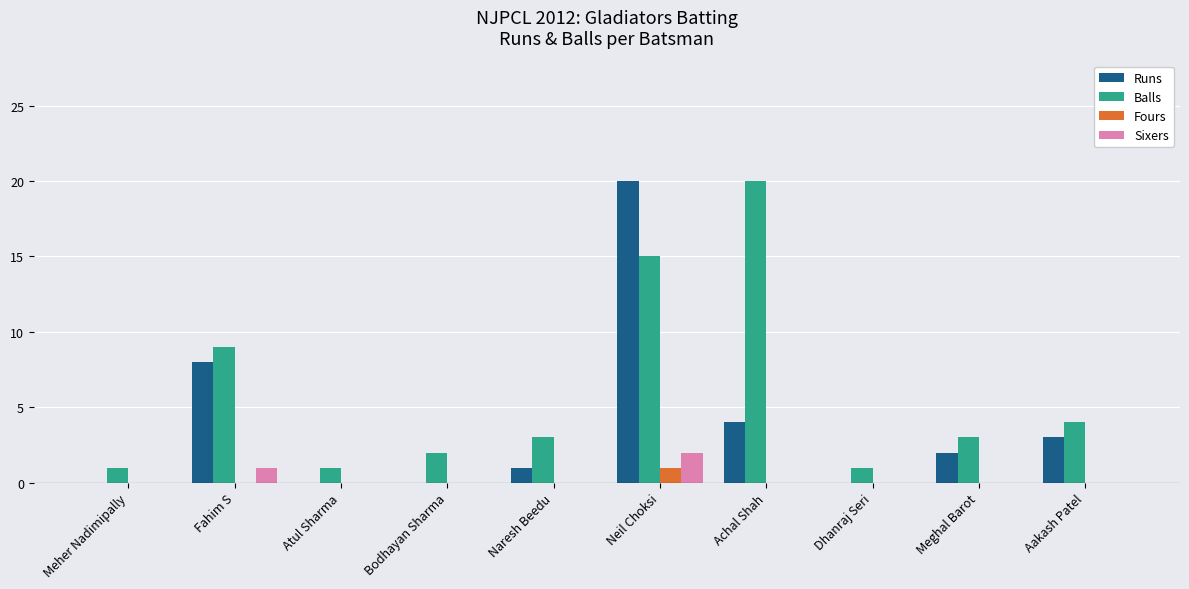

Between Atul Sharma and Neil Choksi, which series saw the biggest shift?

Runs